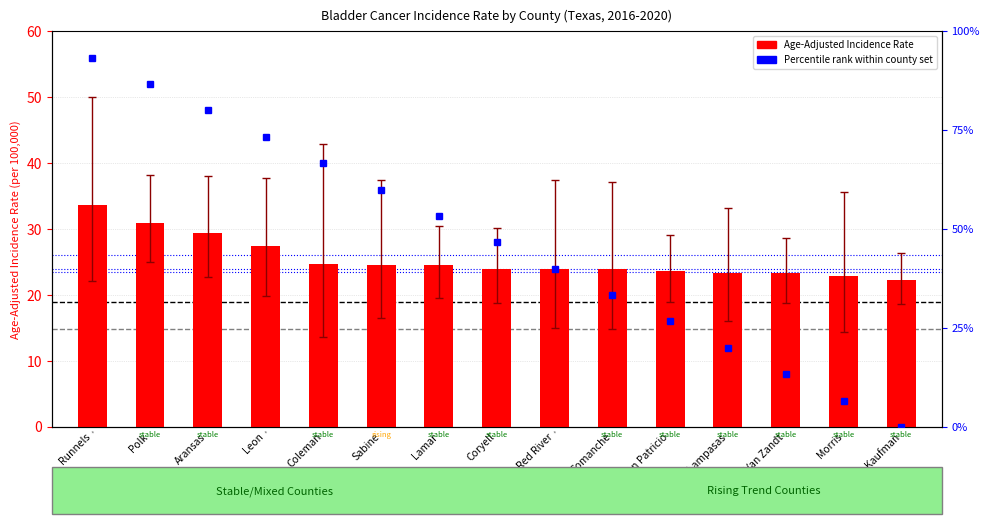

What is the value of the Lower 95% CI bar at the 12th from the left?

16.0